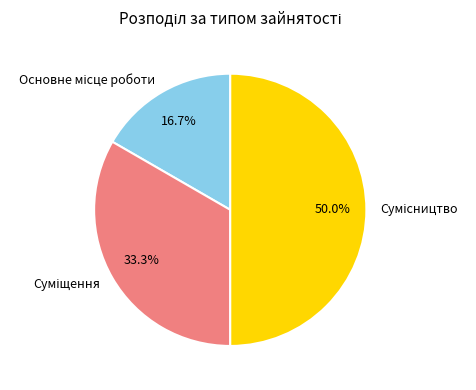

Count the number of slices in the pie.

3